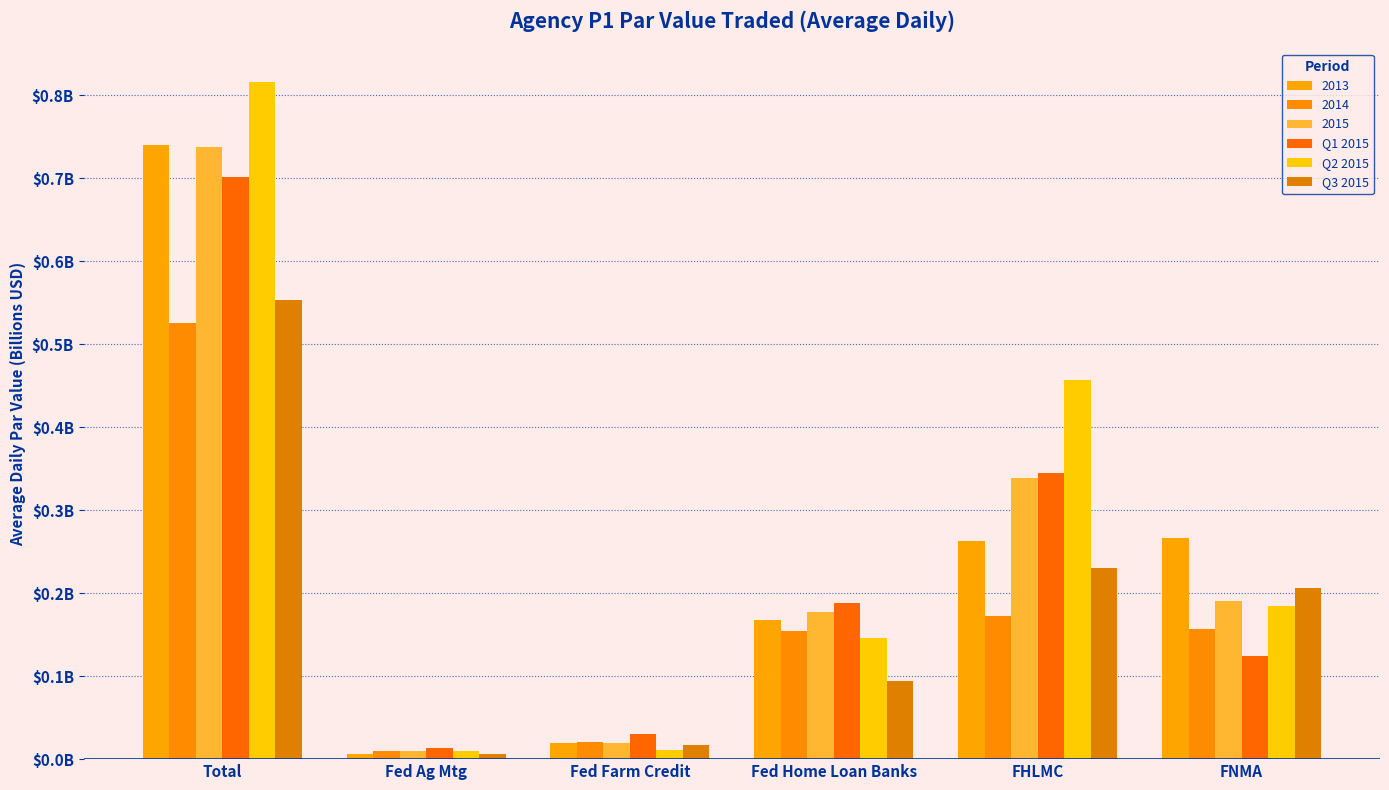

At how many categories does at least one series exceed 0?

6